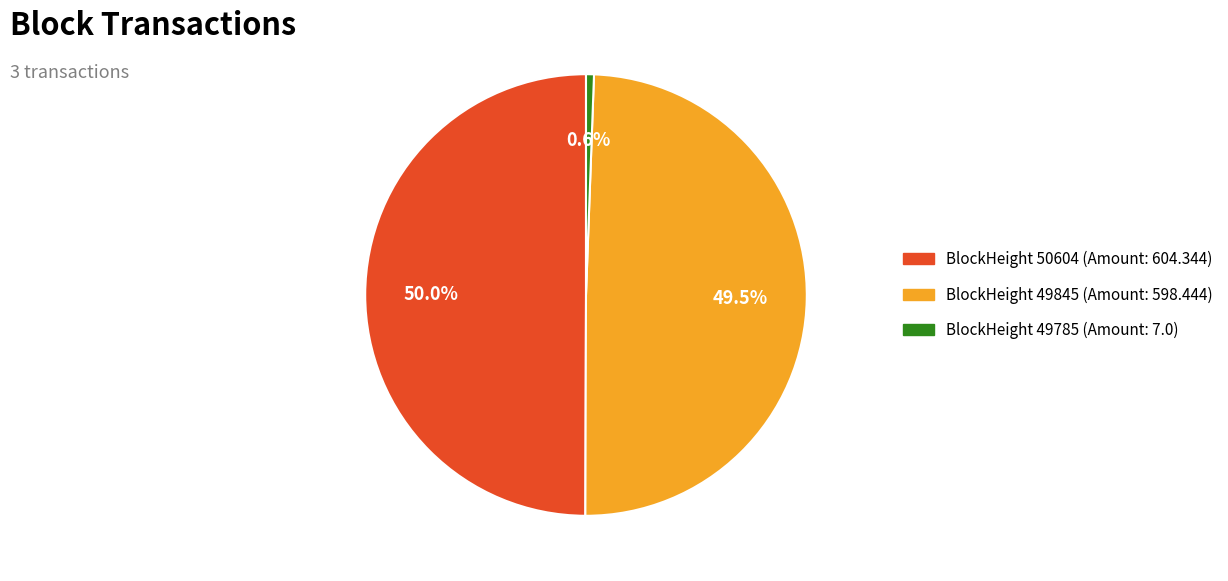

Count the number of slices in the pie.

3